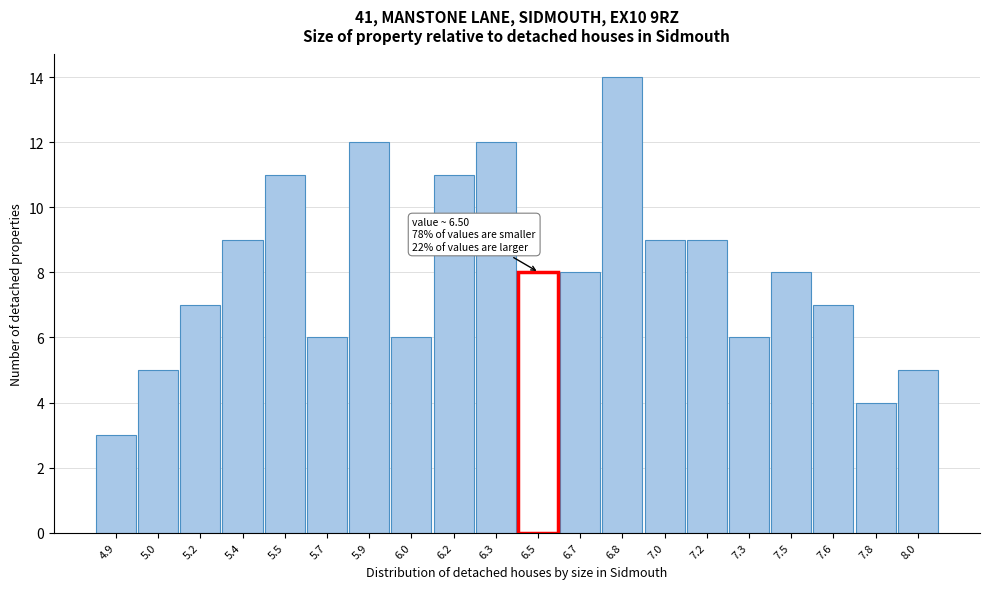

Reading left to right, transcribe all the data shown in this chart.

3	5	7	9	11	6	12	6	11	12	8	8	14	9	9	6	8	7	4	5